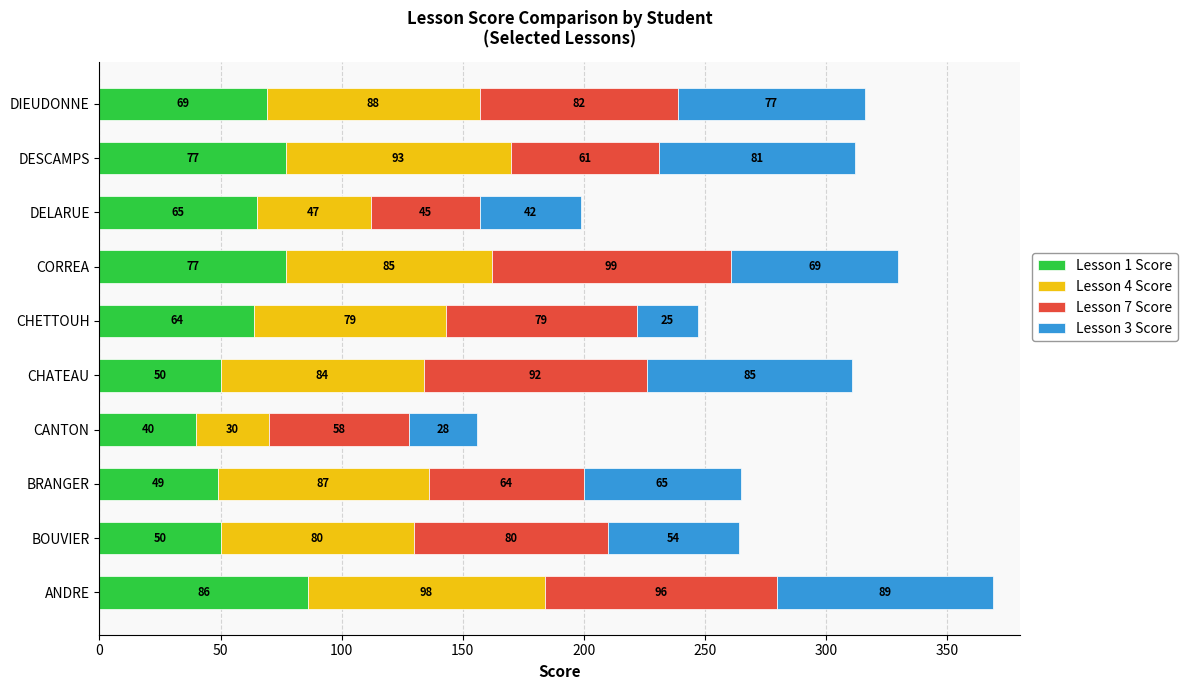

Which category has the lowest value in the Lesson 1 Score series?

CANTON